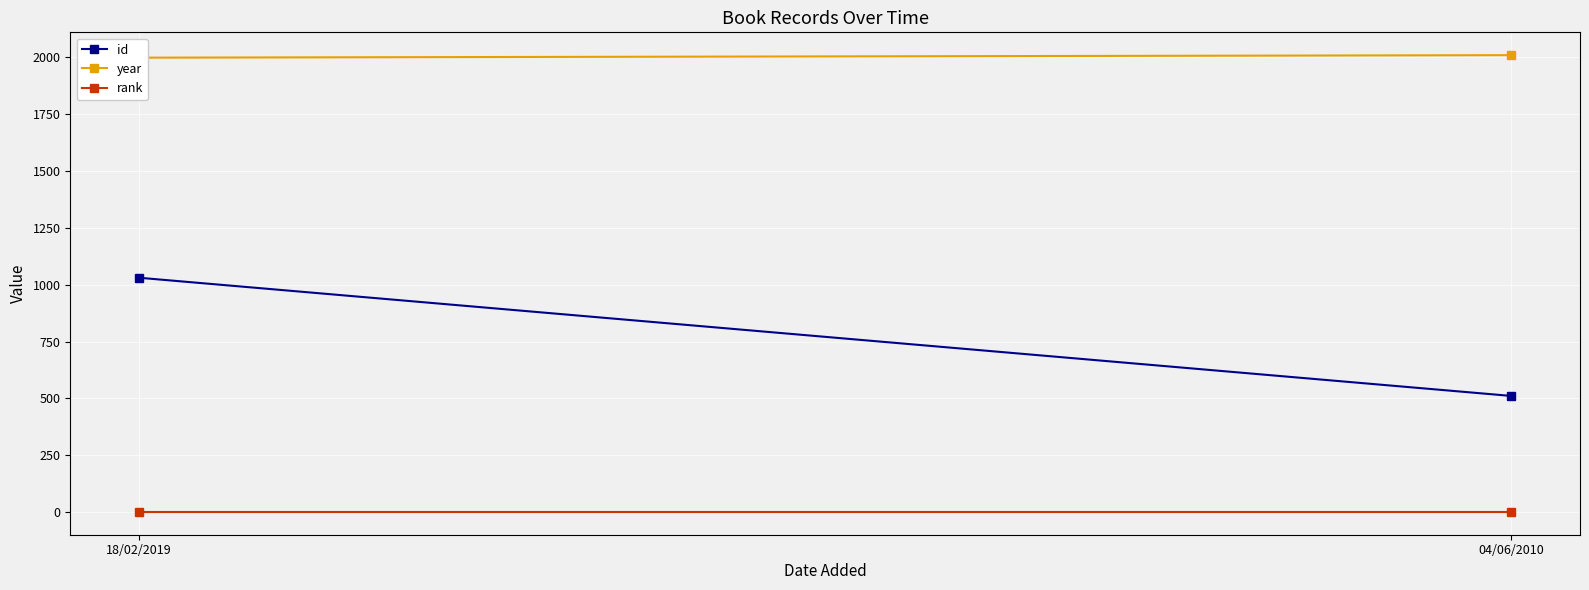

List the labels in order of rank value, smallest first.

18/02/2019, 04/06/2010